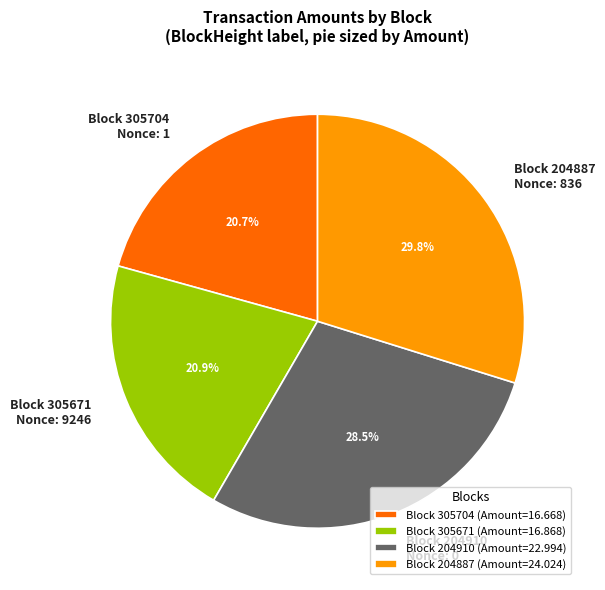

Does any single category account for the majority?

No